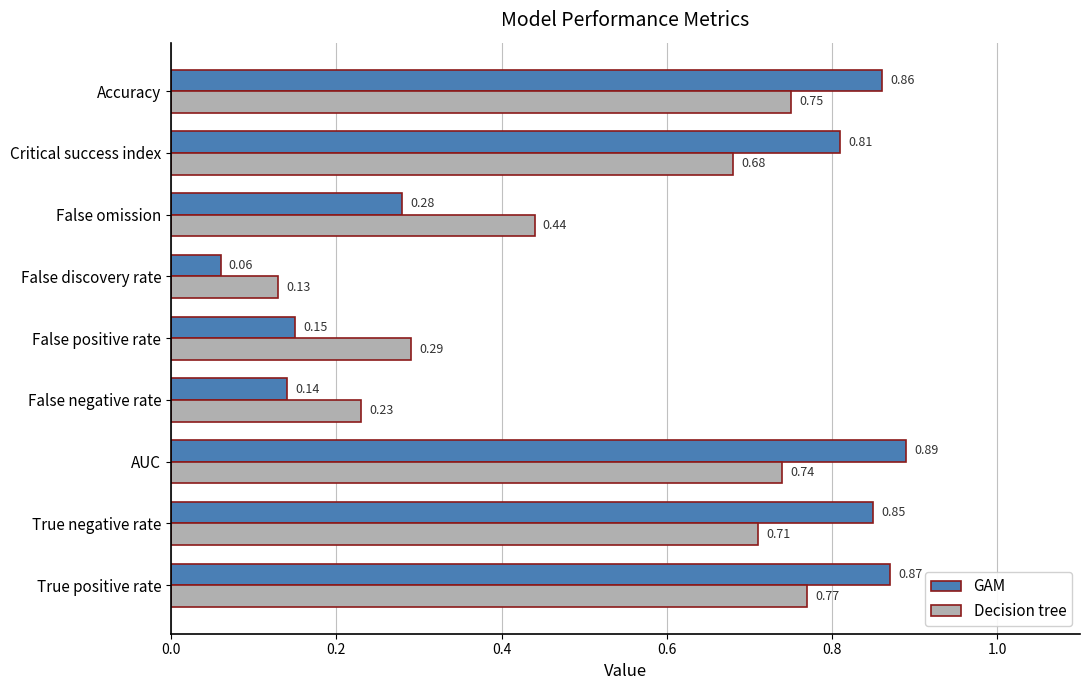

Which series has the widest spread of values?

GAM